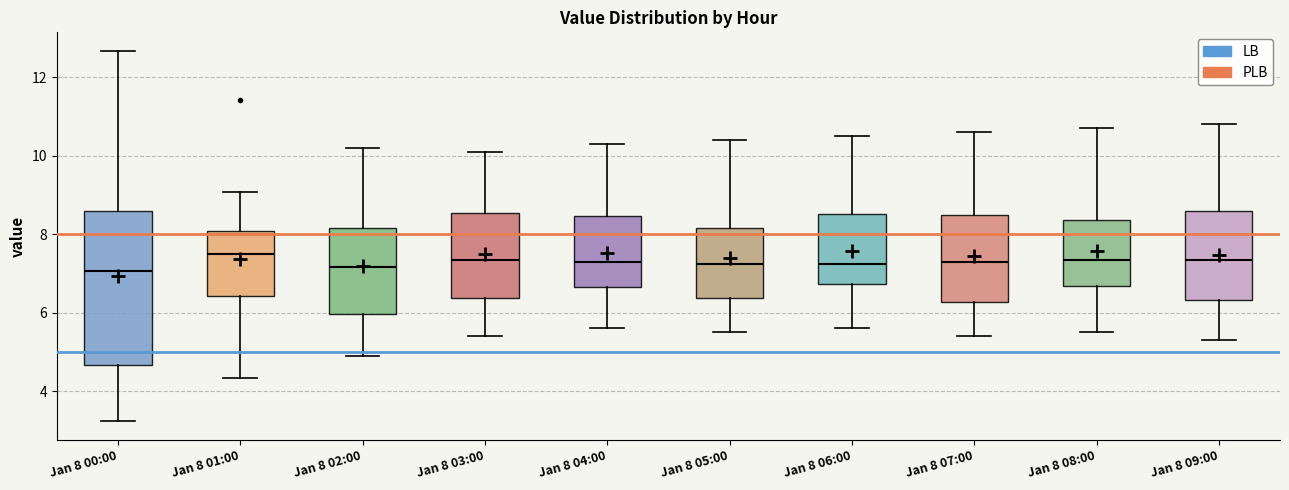

Reading left to right, transcribe this box plot: for each box, give where its median line is, the range the box spans, and where its two whiskers end, as read against the y-axis. The values are not printed on the chart, so give them approximately, as read against the axis.

Jan 8 00:00: median 7.0, box 4.6 to 8.6, whiskers 3.2 to 12.6
Jan 8 01:00: median 7.6, box 6.4 to 8.0, whiskers 4.4 to 9.0
Jan 8 02:00: median 7.2, box 6.0 to 8.2, whiskers 5.0 to 10.2
Jan 8 03:00: median 7.4, box 6.4 to 8.6, whiskers 5.4 to 10.2
Jan 8 04:00: median 7.4, box 6.6 to 8.4, whiskers 5.6 to 10.4
Jan 8 05:00: median 7.2, box 6.4 to 8.2, whiskers 5.6 to 10.4
Jan 8 06:00: median 7.2, box 6.8 to 8.6, whiskers 5.6 to 10.6
Jan 8 07:00: median 7.4, box 6.2 to 8.4, whiskers 5.4 to 10.6
Jan 8 08:00: median 7.4, box 6.6 to 8.4, whiskers 5.6 to 10.8
Jan 8 09:00: median 7.4, box 6.4 to 8.6, whiskers 5.4 to 10.8